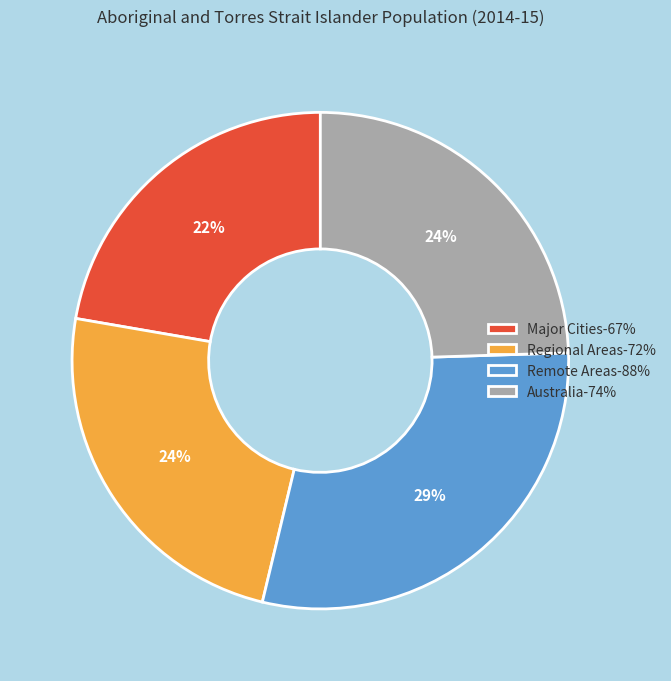

Do Australia and Remote Areas together represent more than half of the pie?

Yes